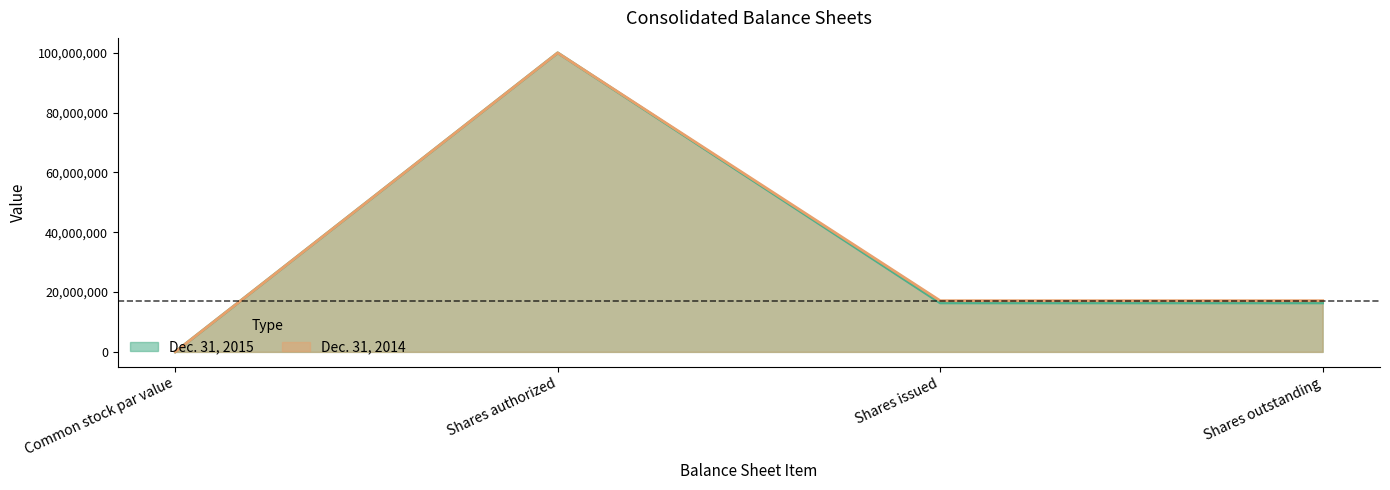

True or false: Dec. 31, 2015 and Dec. 31, 2014 cross at least once.

False